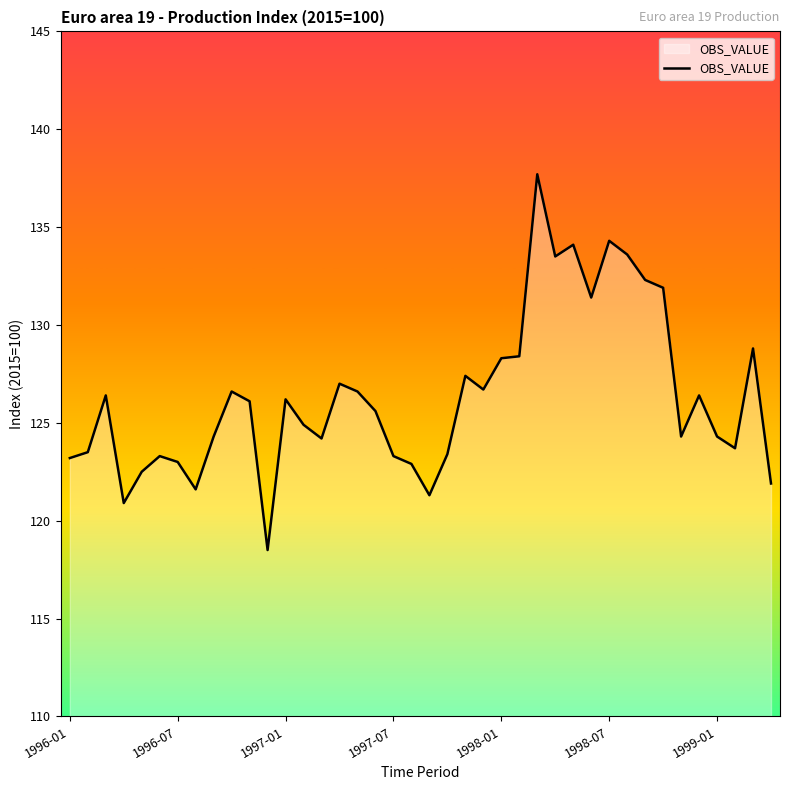

What is the difference between the maximum and minimum values?

19.2